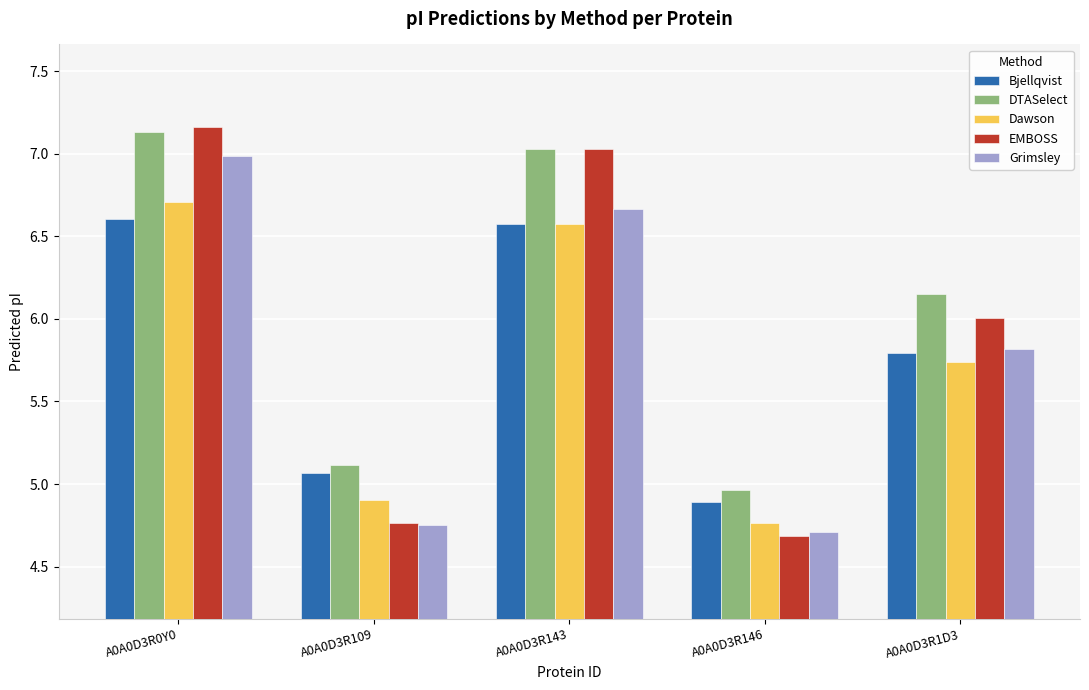

List the labels in order of EMBOSS value, largest first.

A0A0D3R0Y0, A0A0D3R143, A0A0D3R1D3, A0A0D3R109, A0A0D3R146